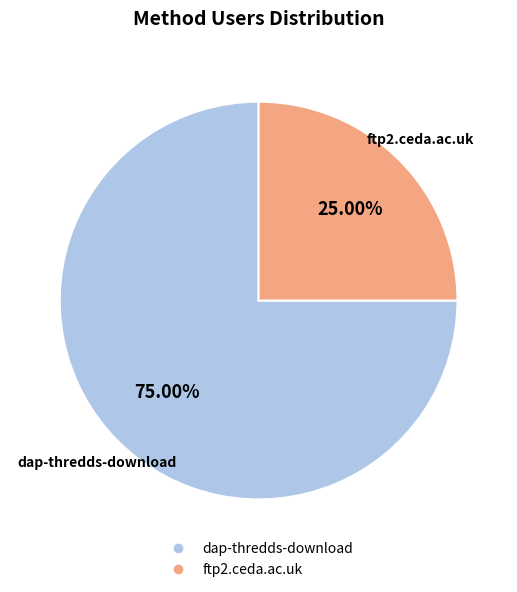

Between ftp2.ceda.ac.uk and dap-thredds-download, which is larger?

dap-thredds-download